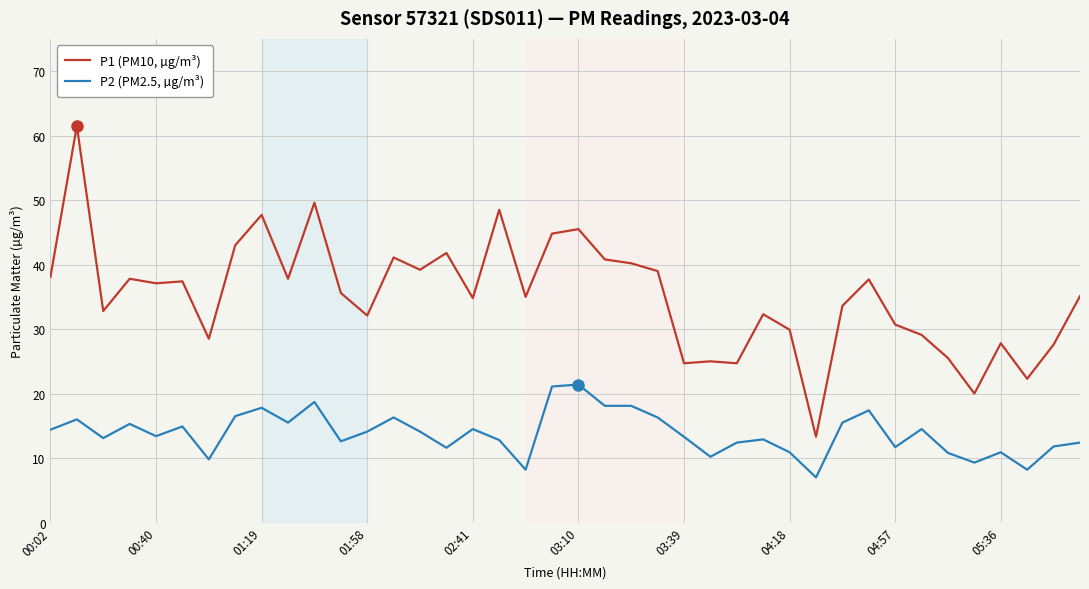

Which series has the largest range (max minus min)?

P1 (PM10, µg/m³)